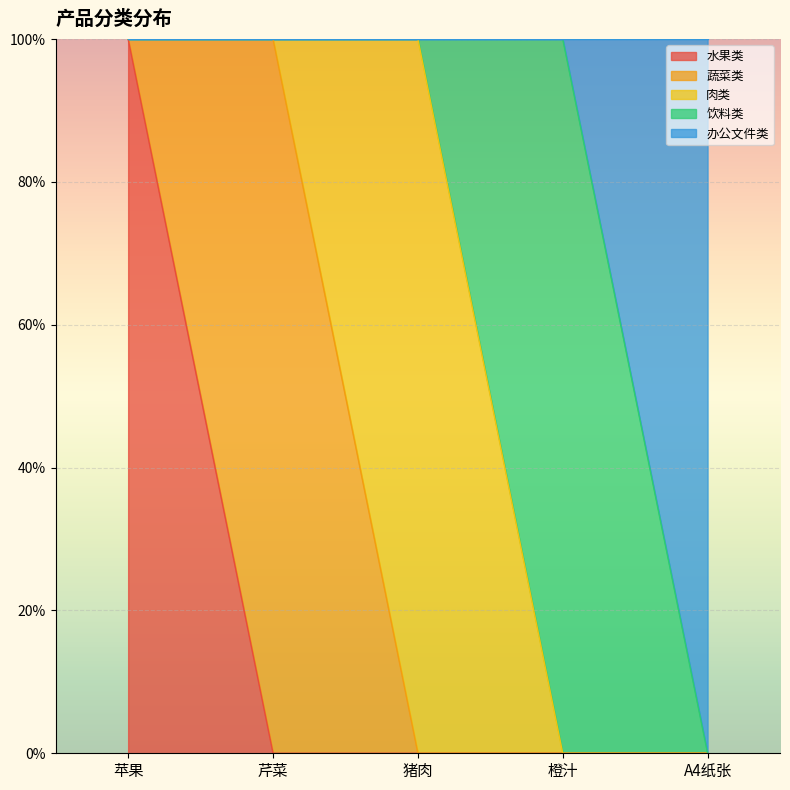

Between which two adjacent categories do 蔬菜类 and 水果类 first intersect?

苹果 and 芹菜